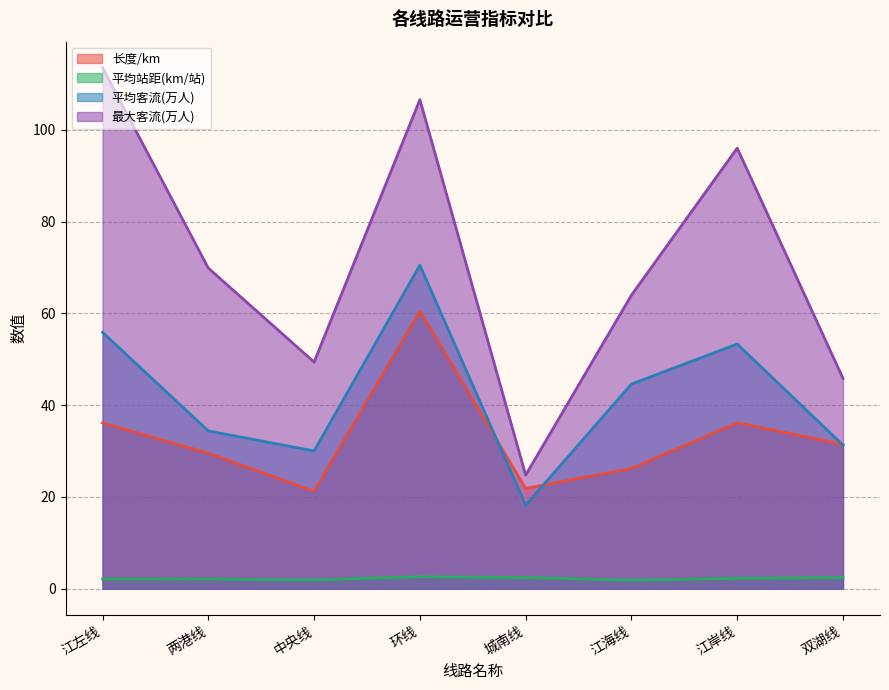

How many times do 长度/km and 平均客流(万人) cross each other?

3